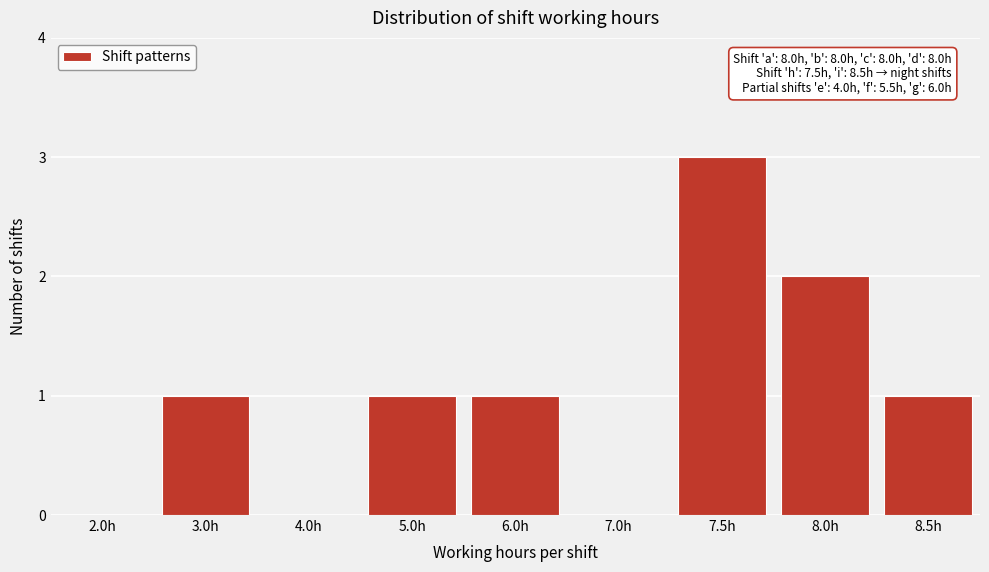

Reading left to right, list all the values displayed in this chart.

2.0h=0	3.0h=1	4.0h=0	5.0h=1	6.0h=1	7.0h=0	7.5h=3	8.0h=2	8.5h=1